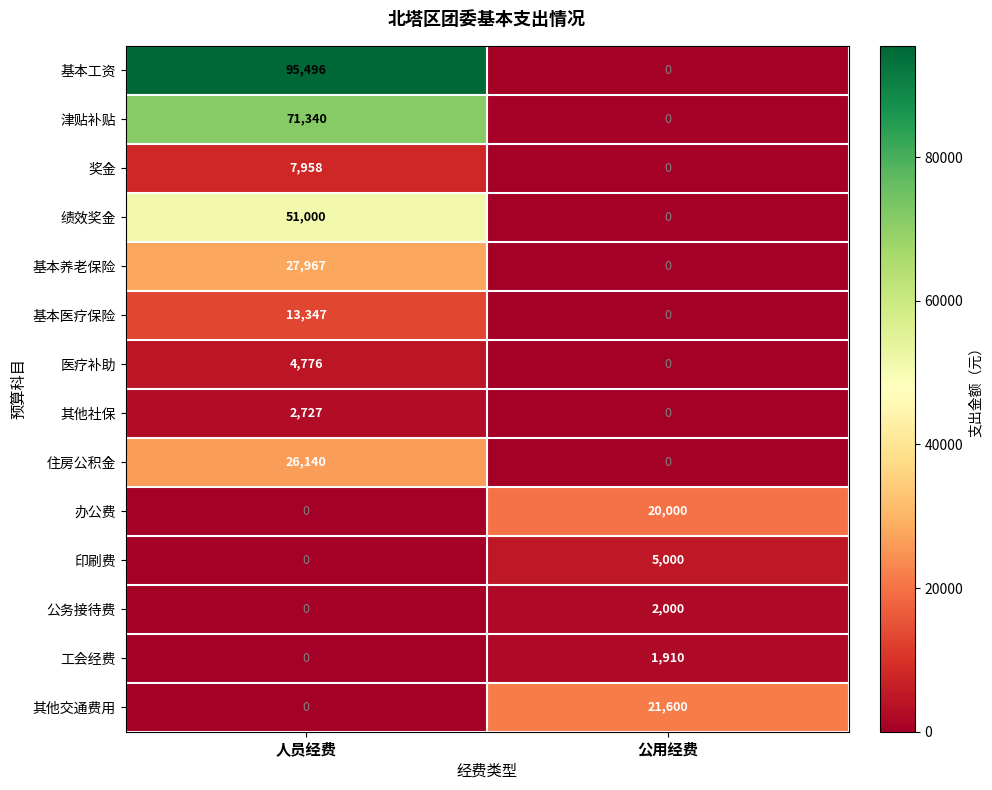

At how many categories does at least one series exceed 75030?

1